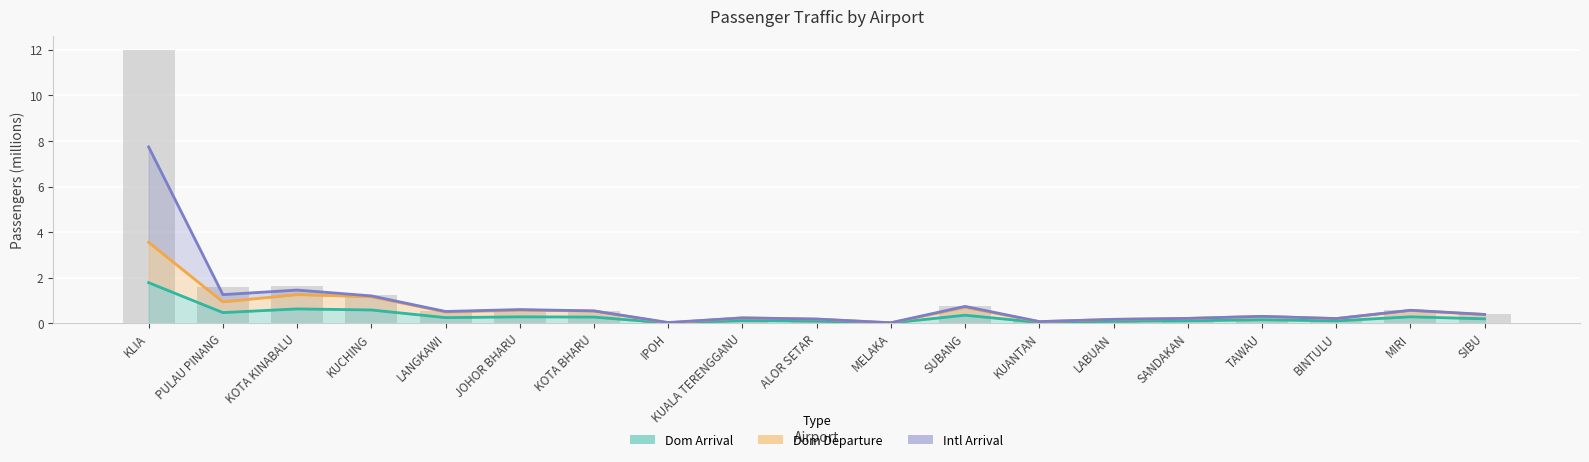

At how many categories does at least one series exceed 0?

19